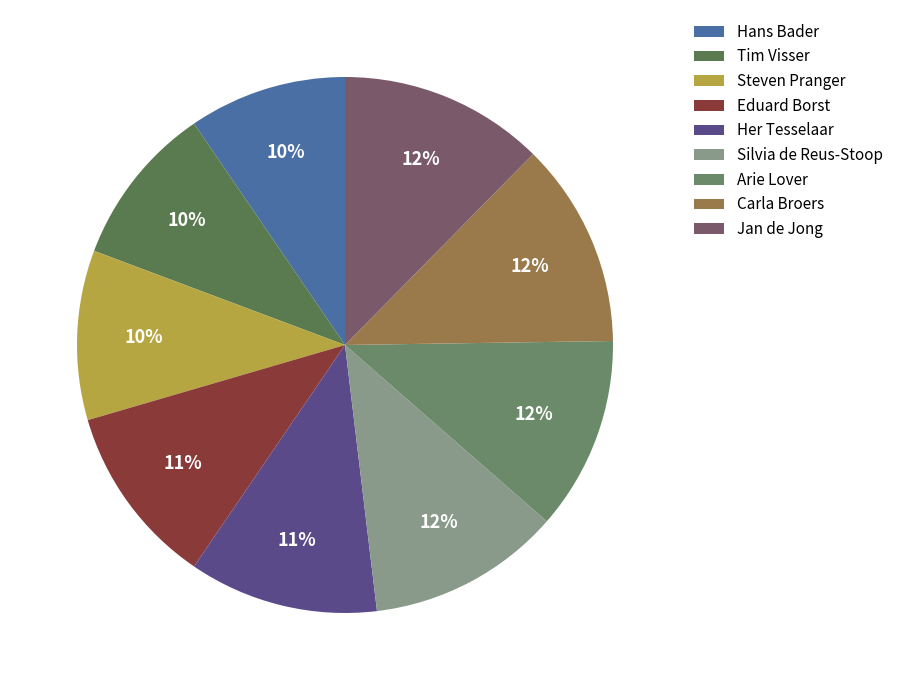

Is it true that Tim Visser is 10% of the pie?

True